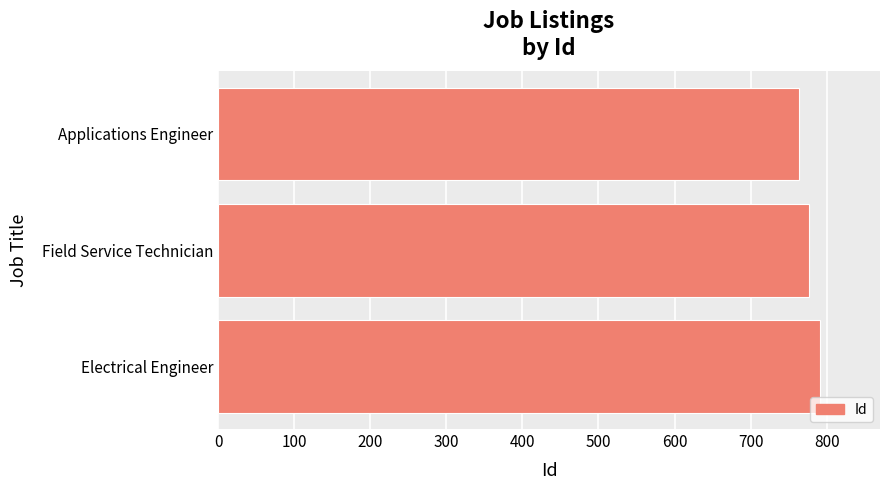

How many values are below 777?

1